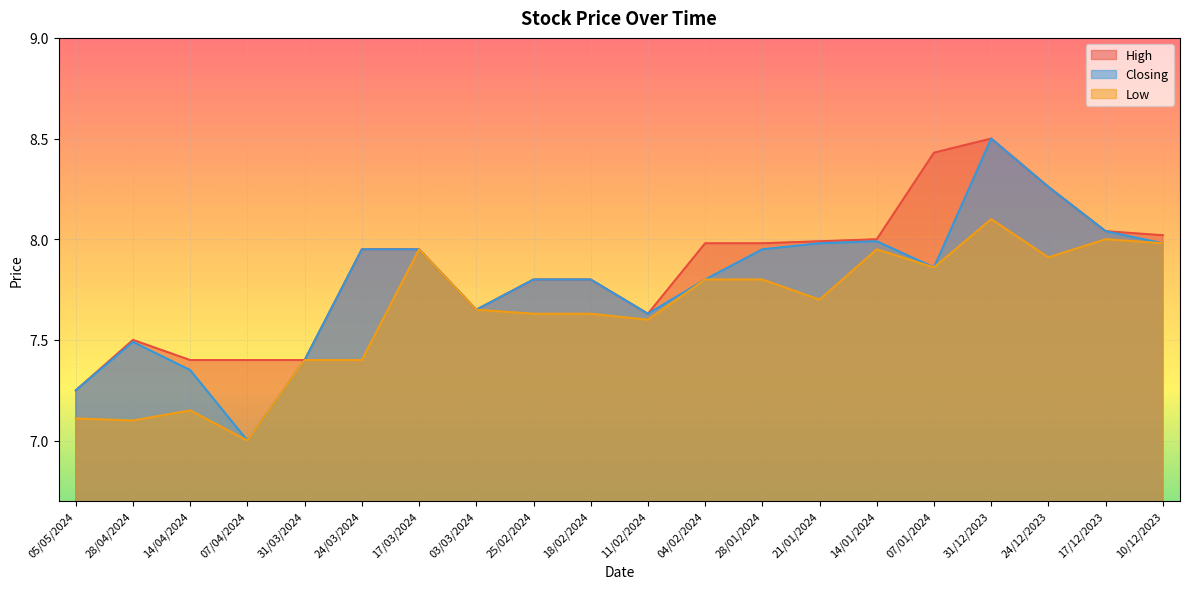

Reading left to right, what are all the values shown in this chart?

High: 7.2	7.5	7.4	7.4	7.4	8.0	8.0	7.7	7.8	7.8	7.6	8.0	8.0	8.0	8.0	8.4	8.5	8.3	8.0	8.0
Closing: 7.2	7.5	7.3	7.0	7.4	8.0	8.0	7.7	7.8	7.8	7.6	7.8	8.0	8.0	8.0	7.9	8.5	8.3	8.0	8.0
Low: 7.1	7.1	7.2	7.0	7.4	7.4	8.0	7.7	7.6	7.6	7.6	7.8	7.8	7.7	8.0	7.9	8.1	7.9	8.0	8.0